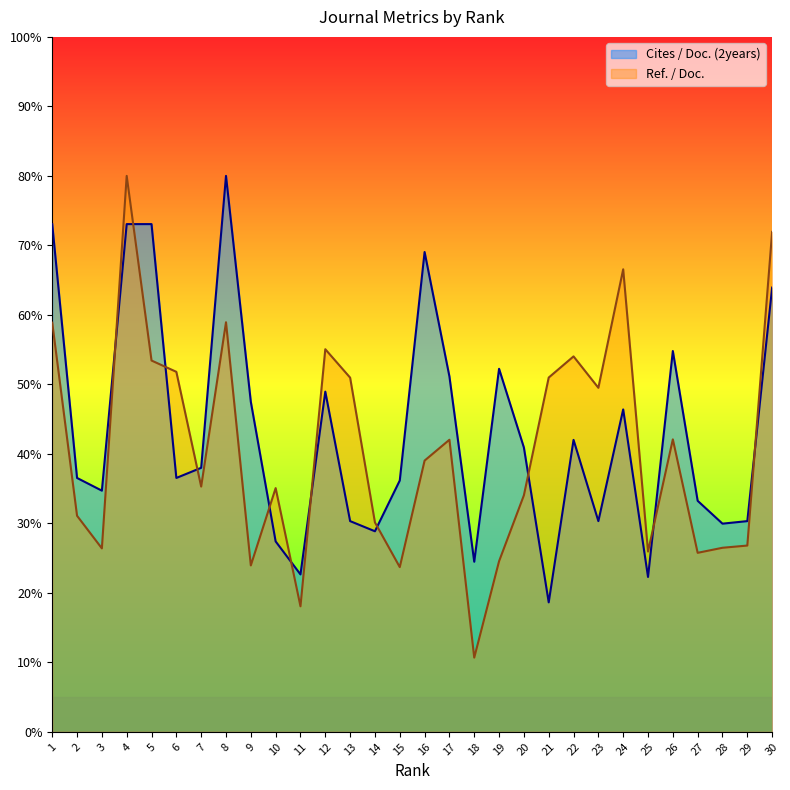

Between which two adjacent categories do Ref. / Doc. and Cites / Doc. (2years) first intersect?

3 and 4